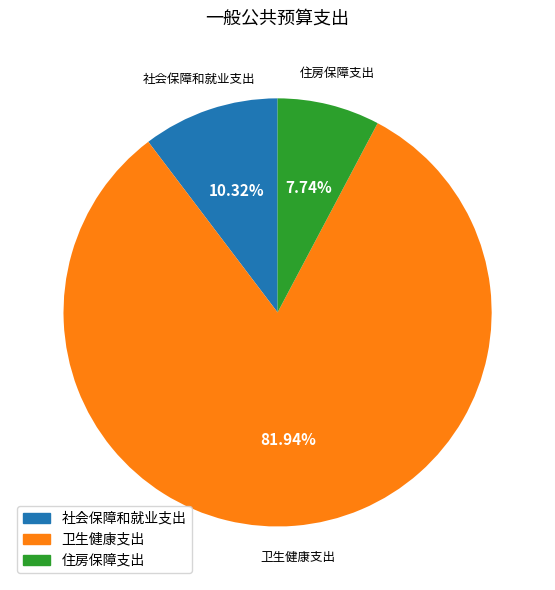

Which slice represents more than half of the pie?

卫生健康支出